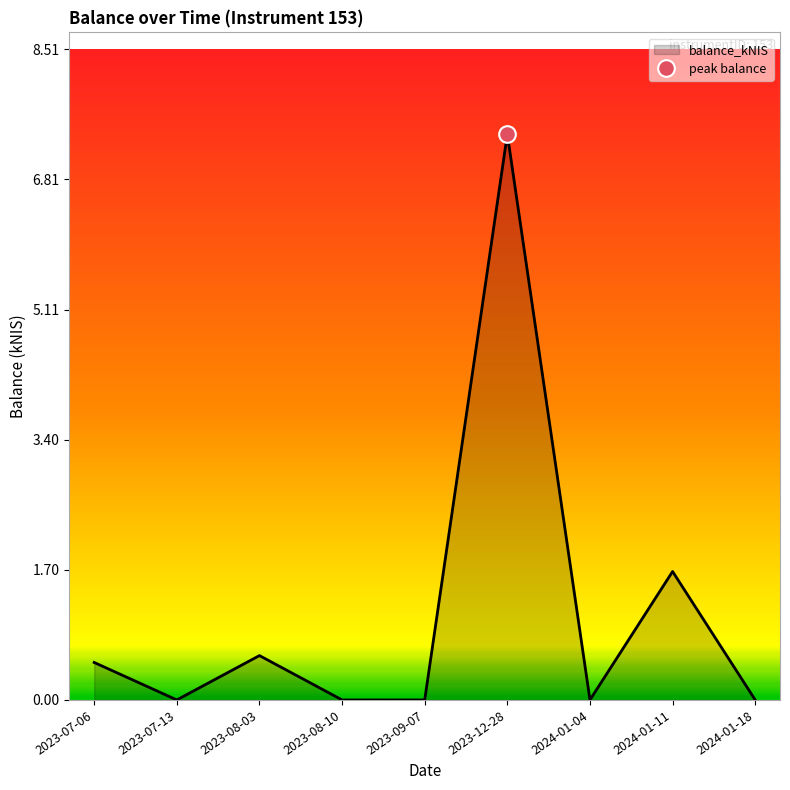

At which label is the value closest to 3?

2024-01-11